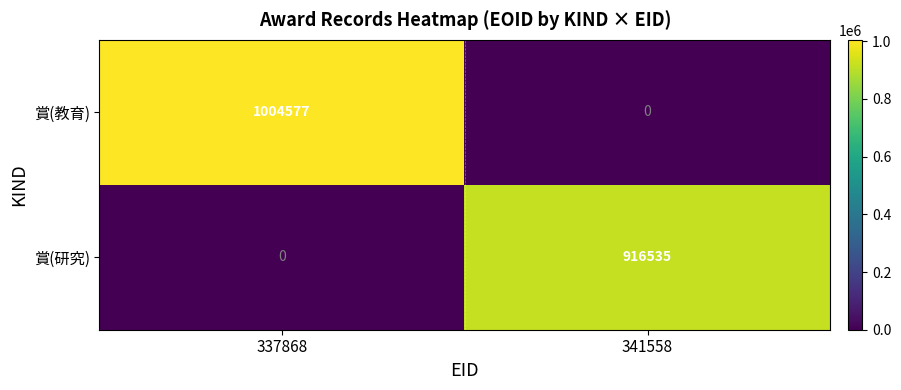

List the series in order of their overall mean, highest first.

賞(教育), 賞(研究)